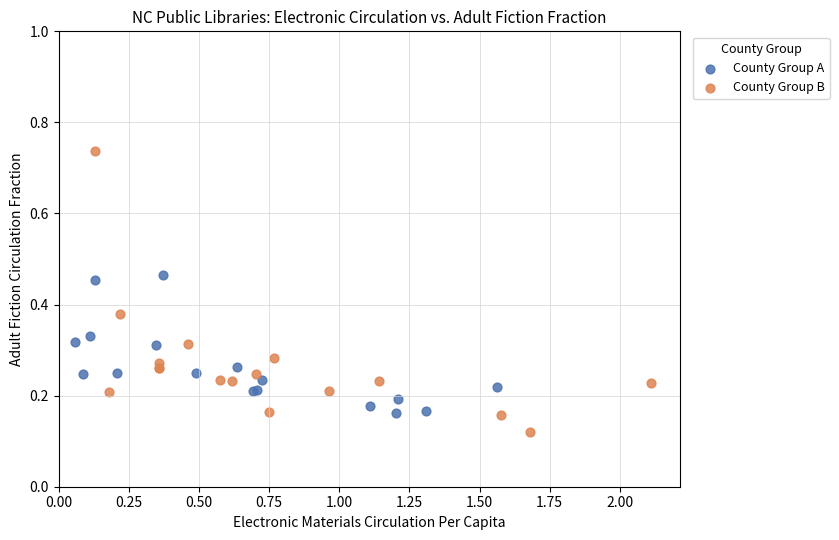

Which series reaches the maximum Y coordinate?

County Group B